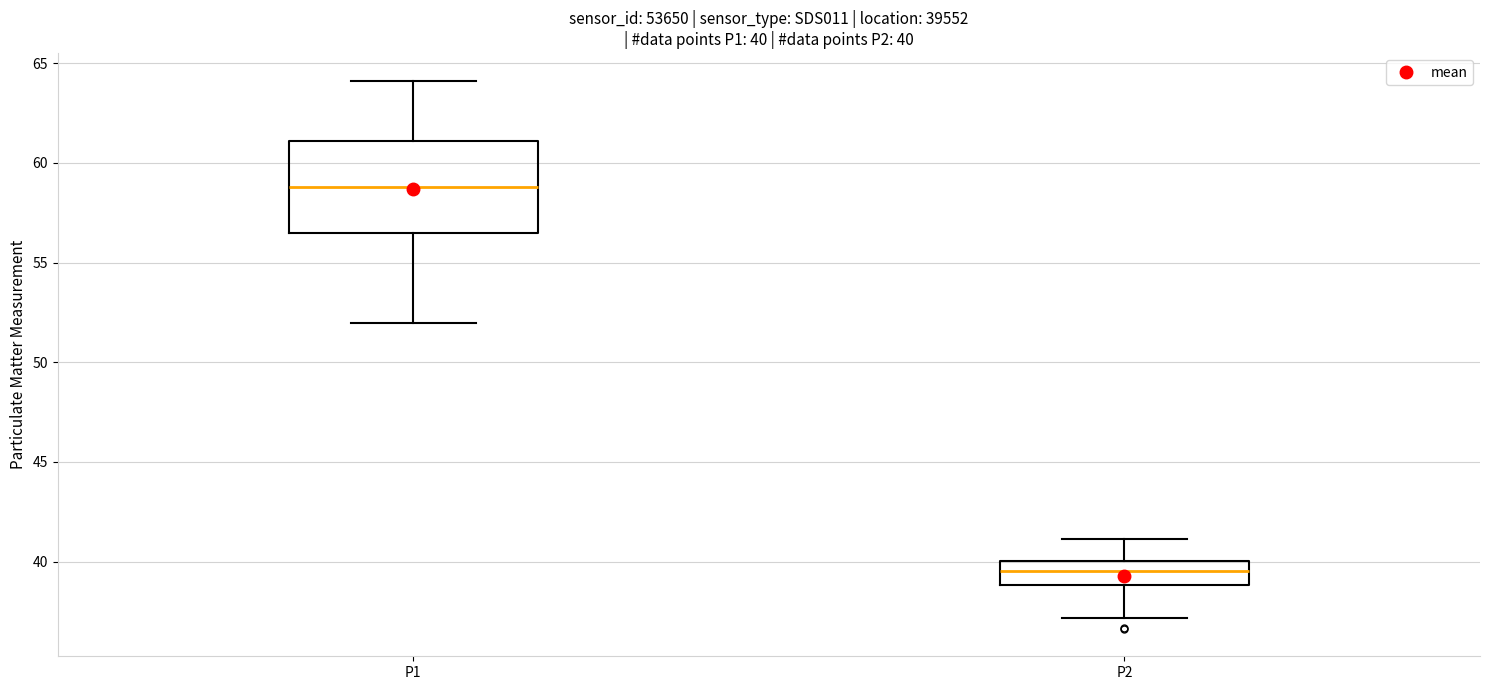

Comparing the boxes themselves (not the whiskers), which one is the tallest?

P1